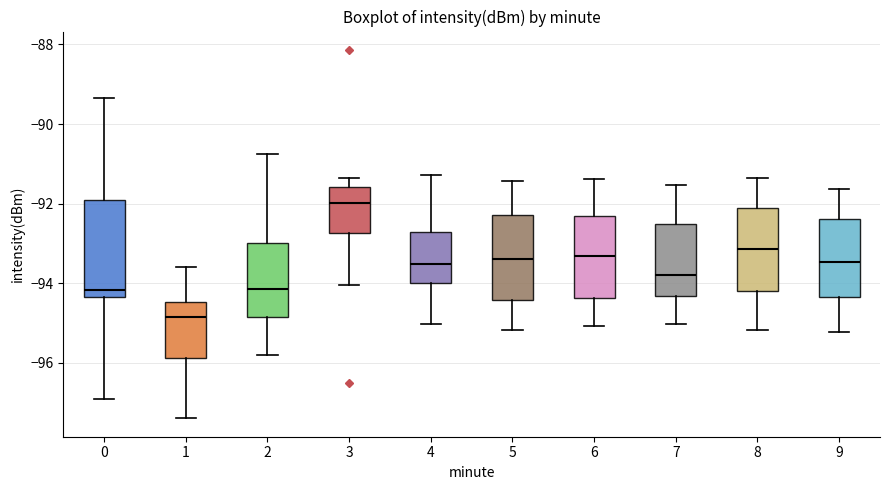

Where is the upper edge of the box at x = 3 on the y-axis? The values are not printed on the chart, so give them approximately, as read against the axis.

-91.6